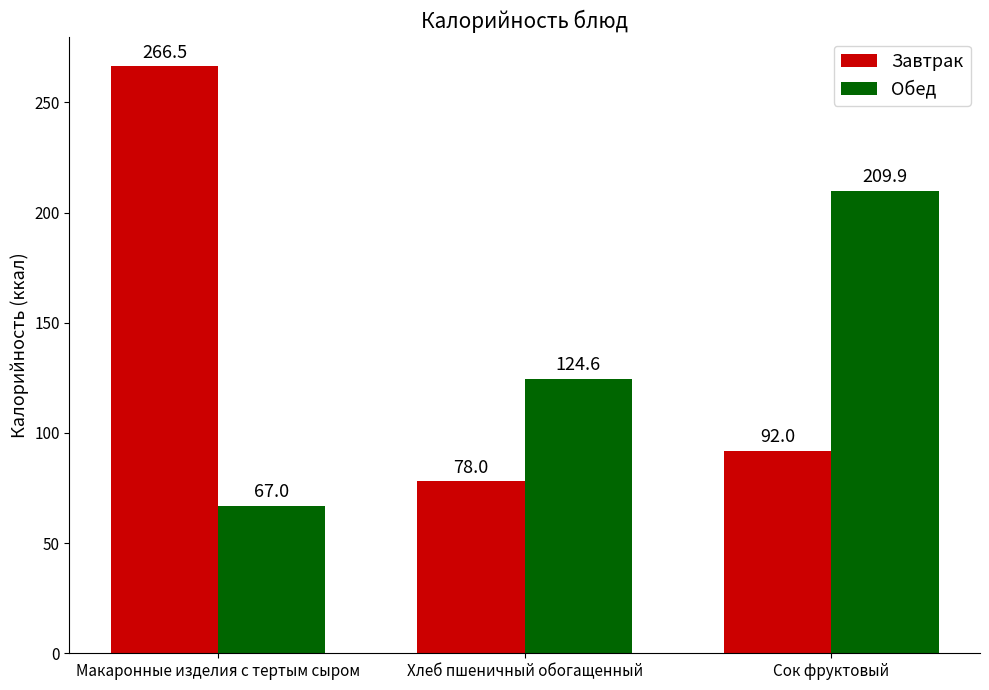

How many series are shown in this chart?

2